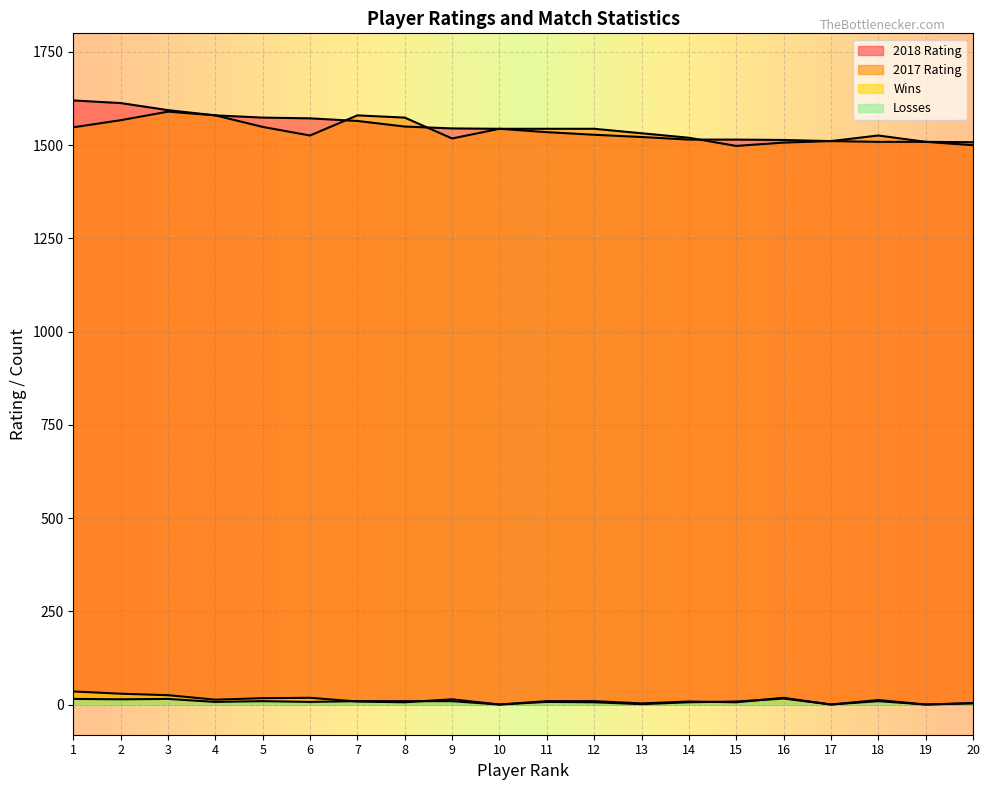

How many intersections are there between Wins and Losses?

4